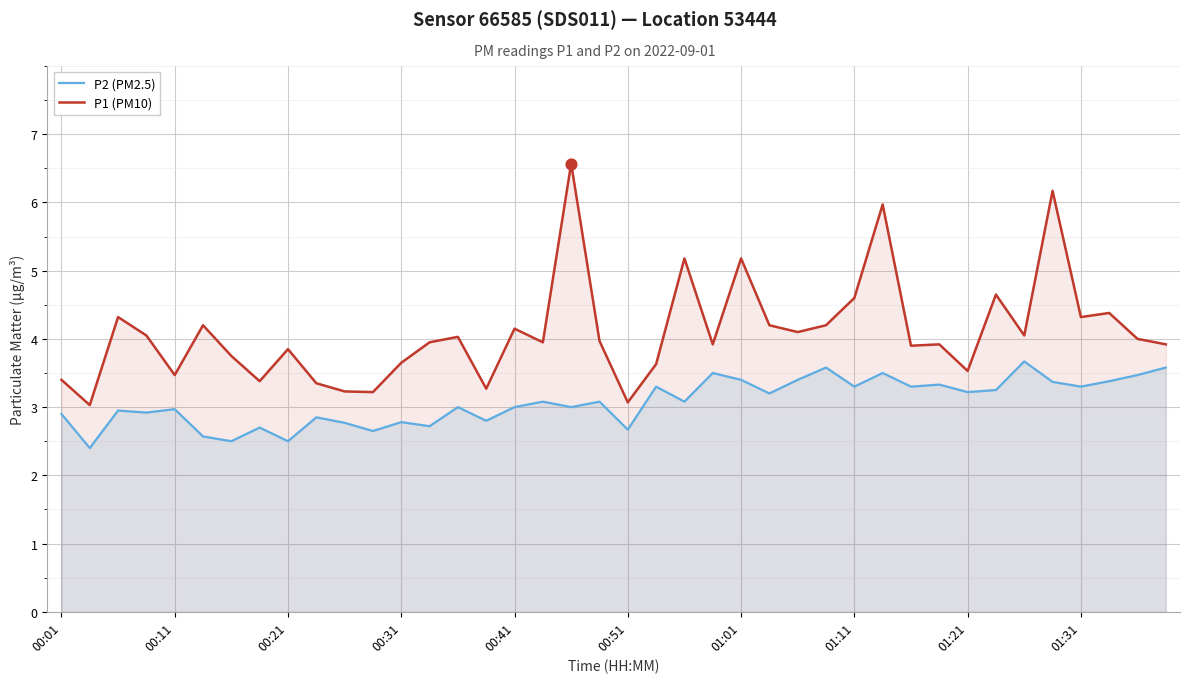

At which category is the sum across all series the highest?

18